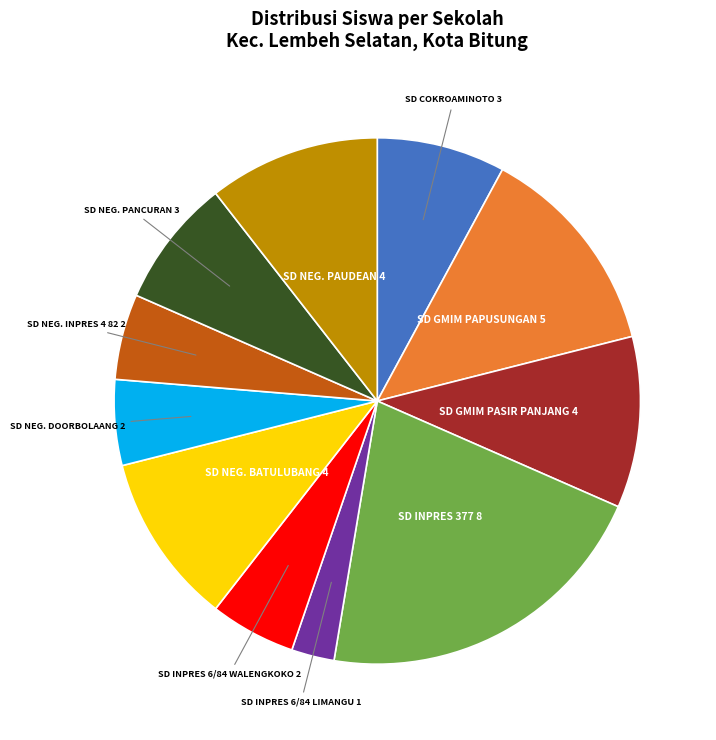

What is the ratio of the value at SD INPRES 6/84 WALENGKOKO to the value at SD GMIM PAPUSUNGAN?

0.4